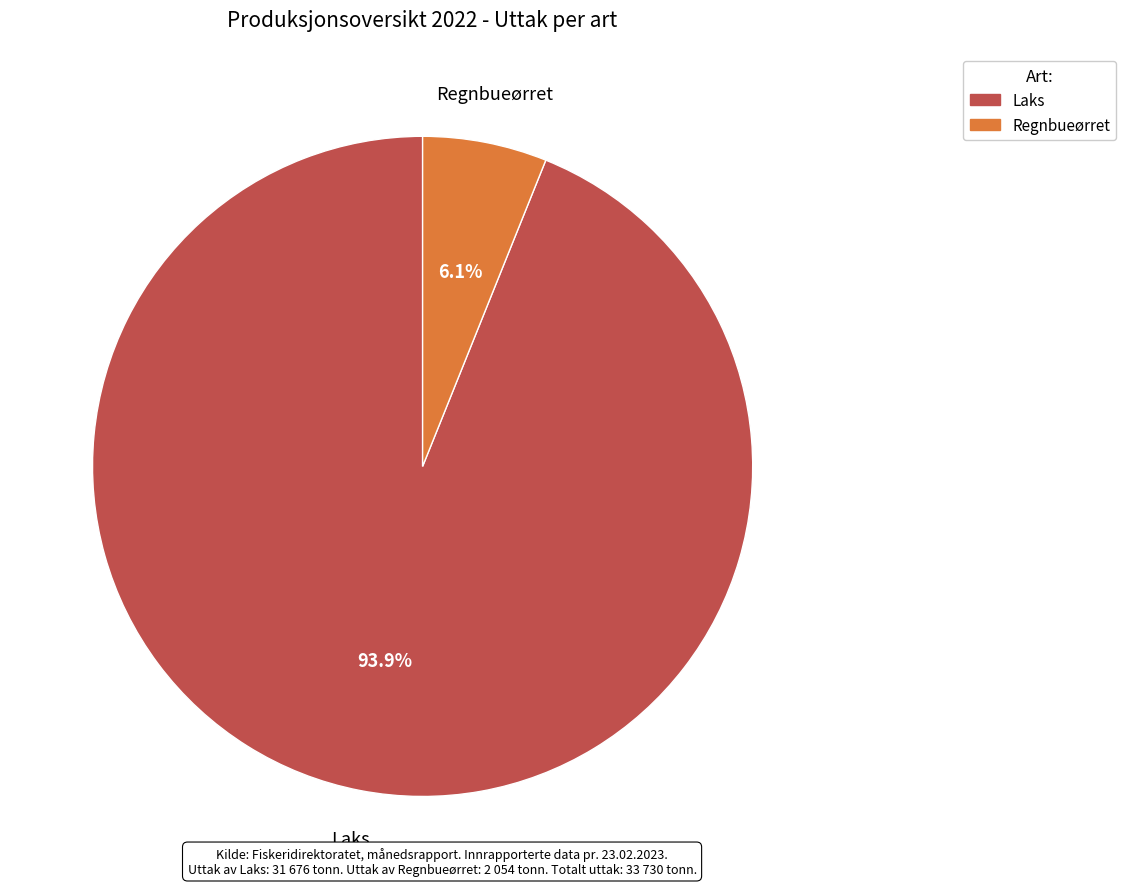

What is the ratio of the value at Laks to the value at Regnbueørret?

15.4